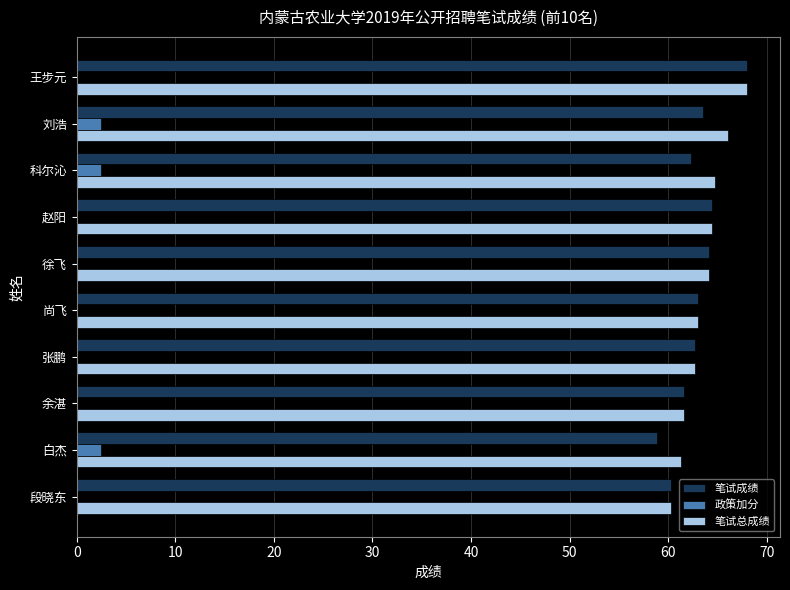

How many 政策加分 values are between 0 and 2?

7